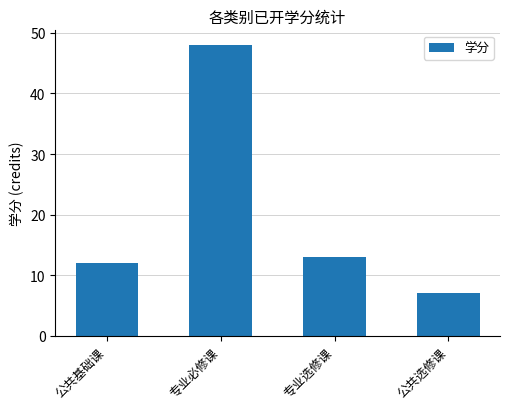

How many data points are less than 13?

2